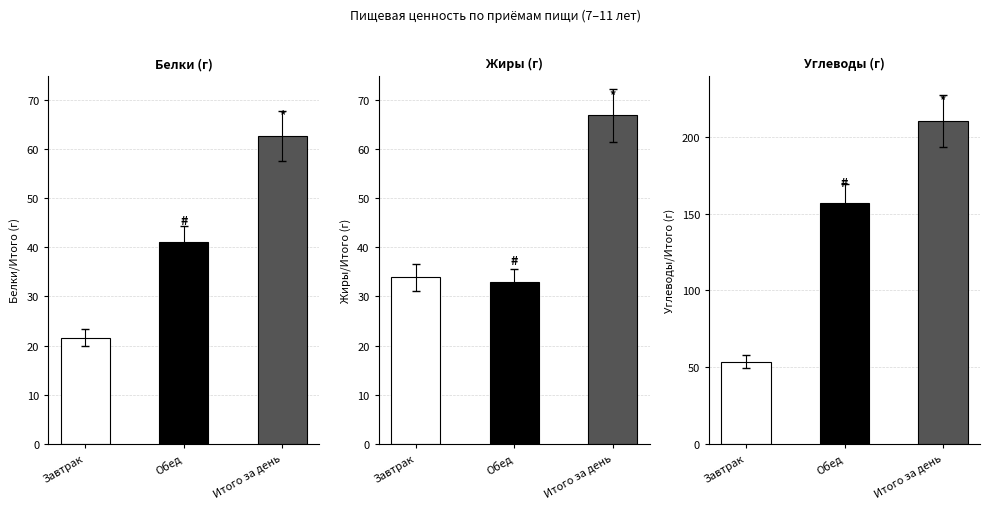

Which series has the widest spread of values?

Углеводы (г)